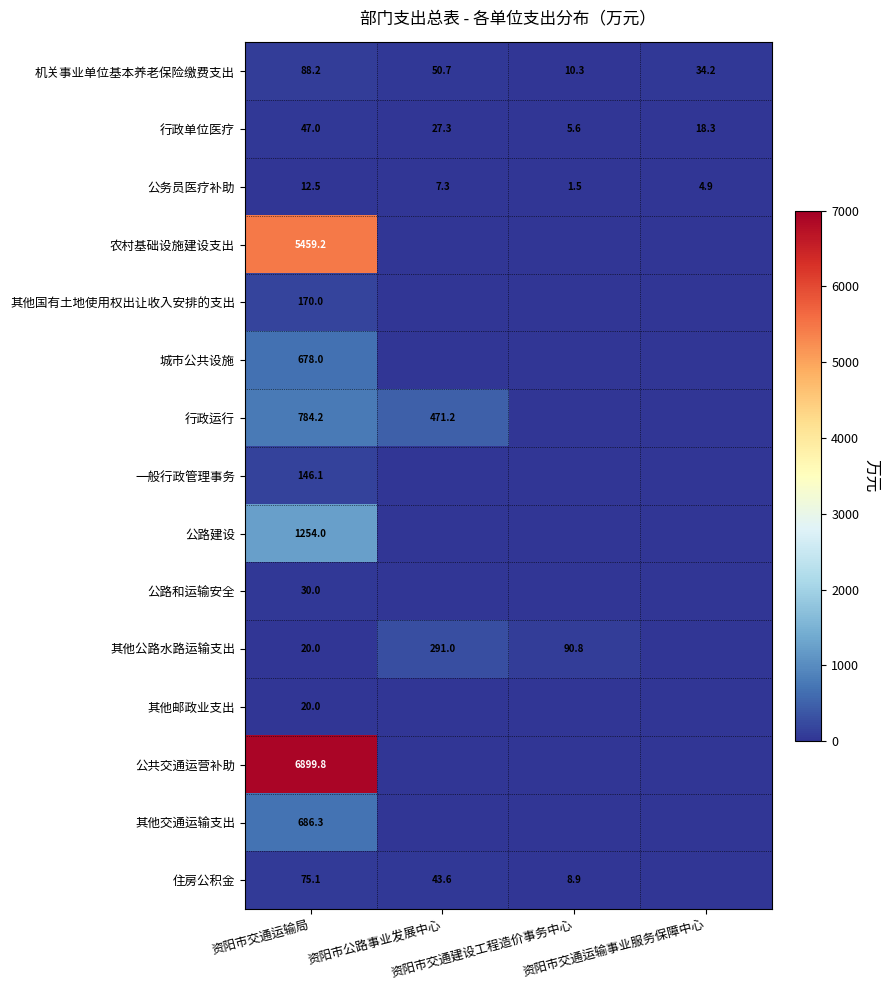

Which series has the largest total across all categories?

公共交通运营补助